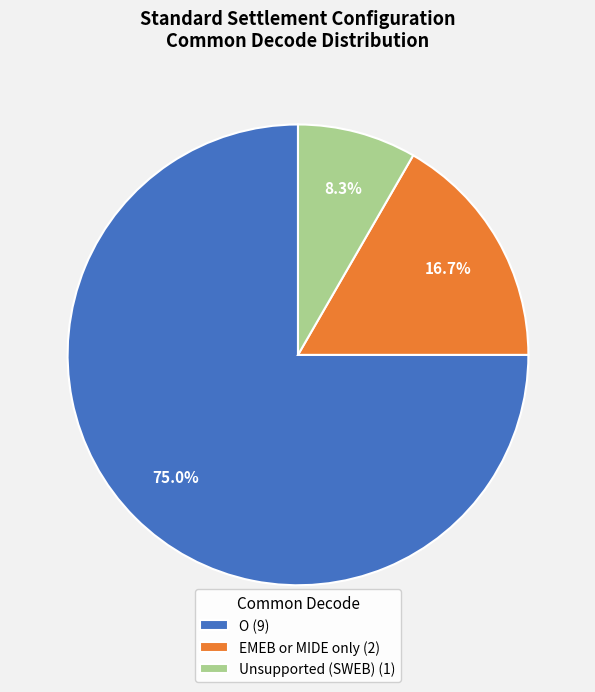

To the nearest percent, what is the average slice percentage?

33%